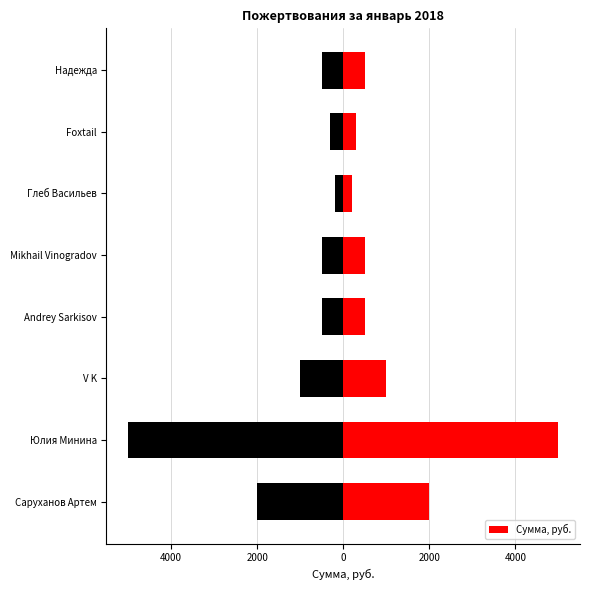

Are the bars horizontal?

Yes